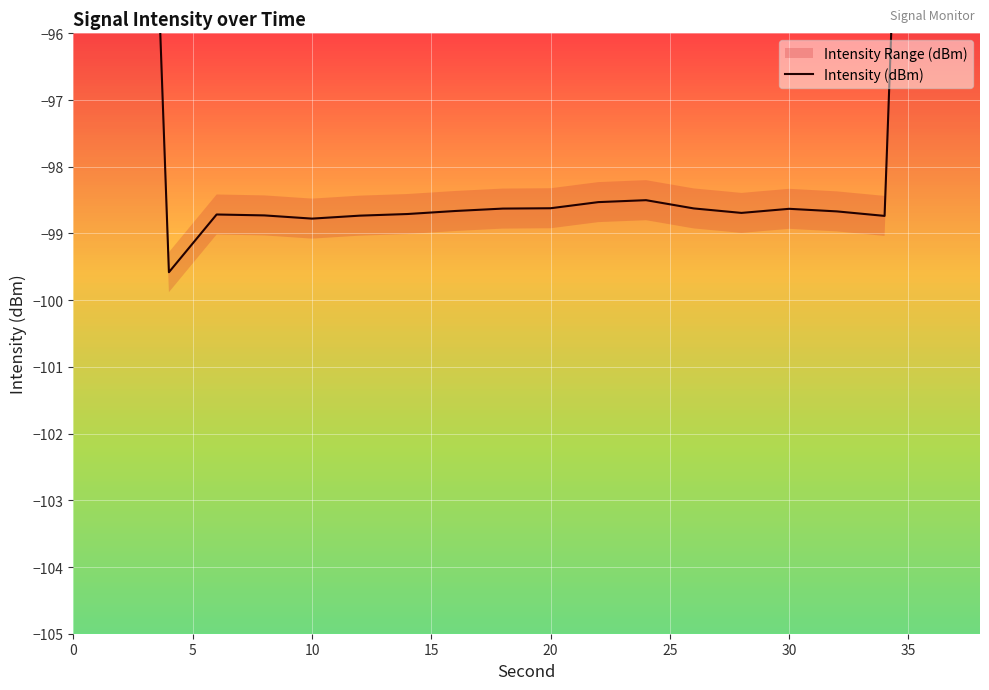

Reading left to right, list all the values displayed in this chart.

-60.0	-79.8	-99.6	-98.7	-98.7	-98.8	-98.7	-98.7	-98.7	-98.6	-98.6	-98.5	-98.5	-98.6	-98.7	-98.6	-98.7	-98.7	-79.0	-59.2